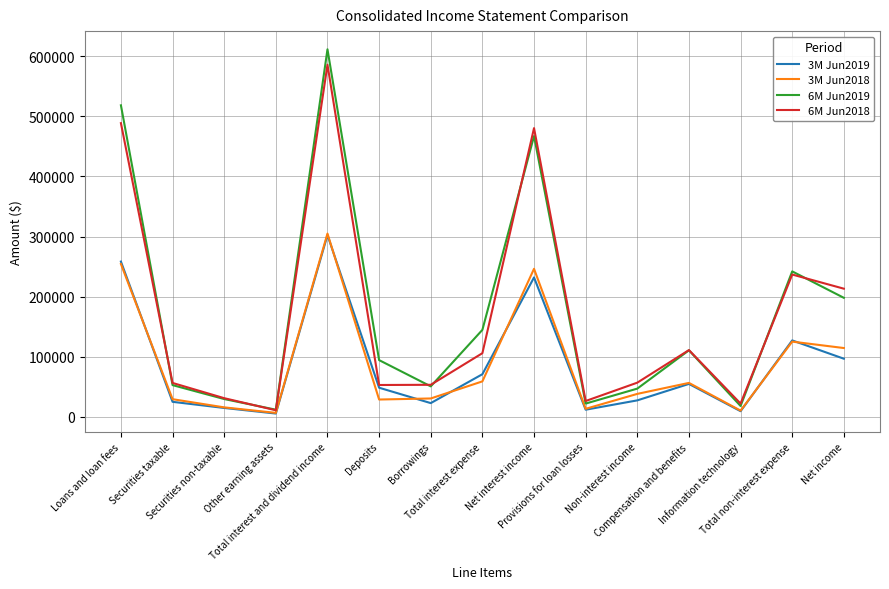

Count the number of categories in the chart.

15